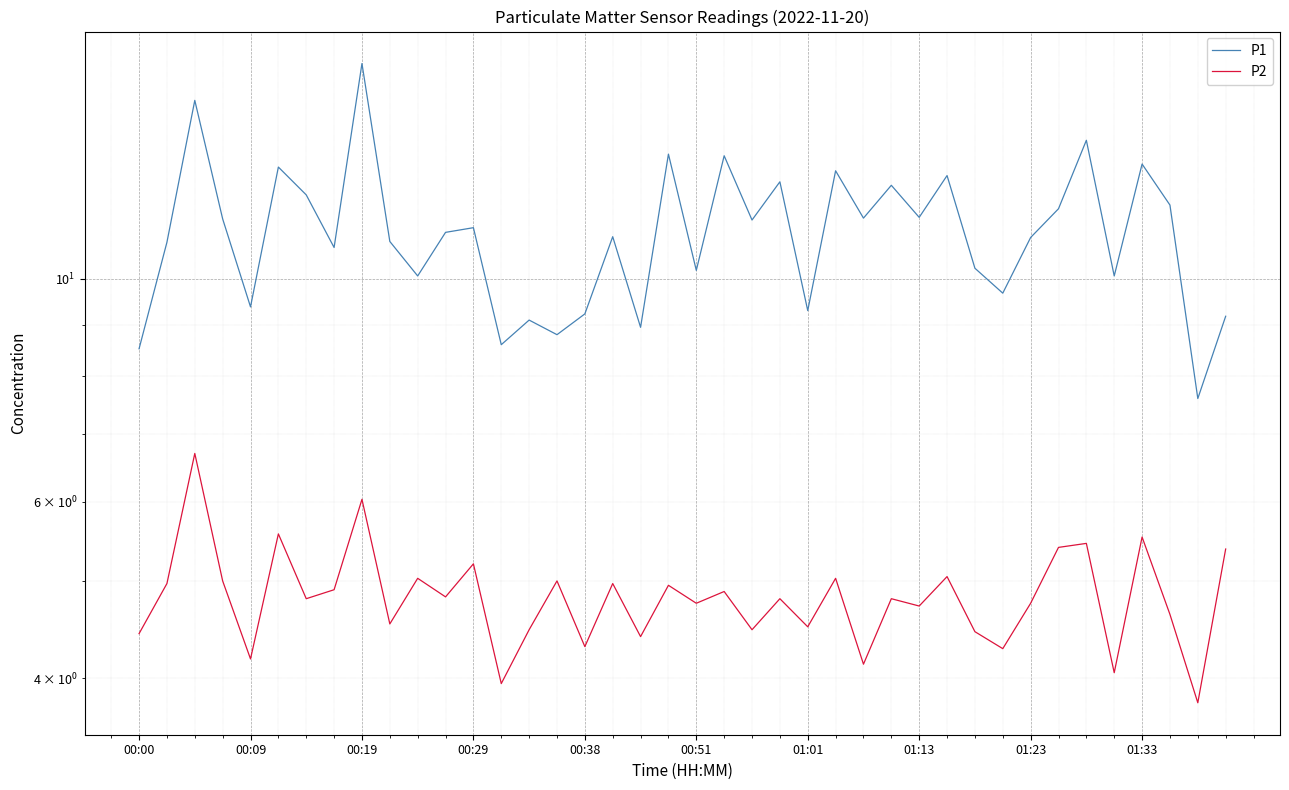

What is the value of the P1 point at the 32nd from the left?

9.7